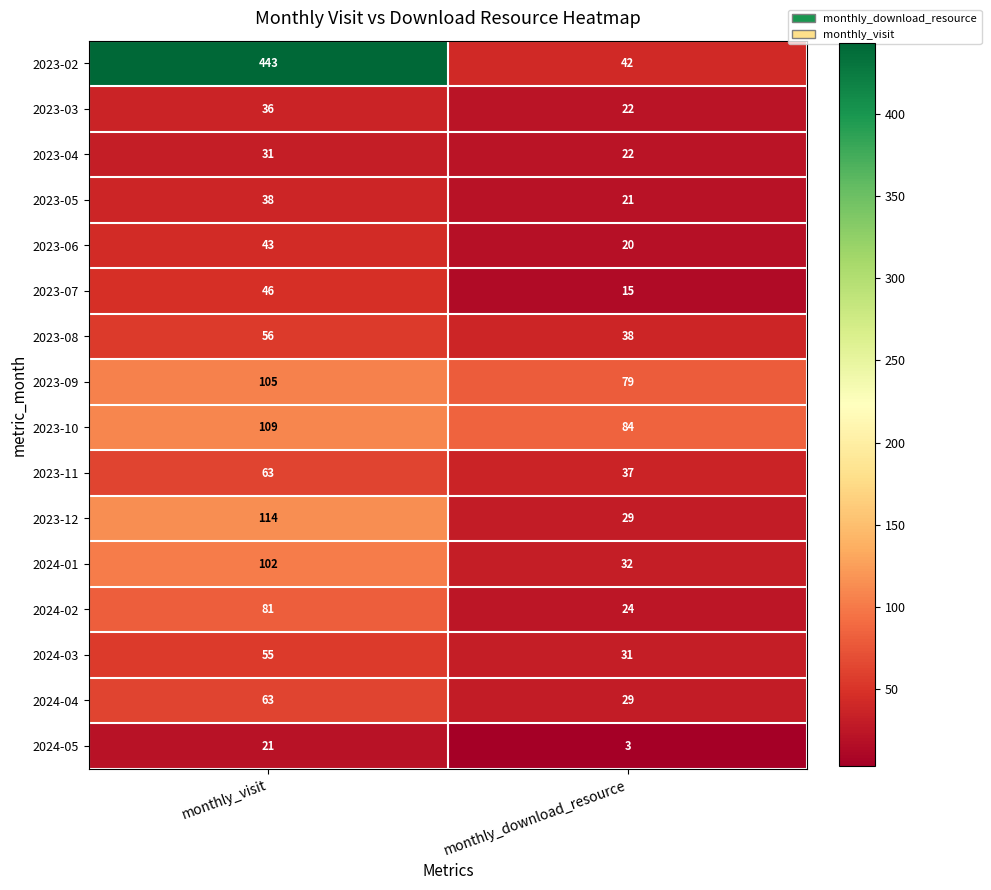

True or false: 2023-12 has a value of 52 at monthly_download_resource.

False